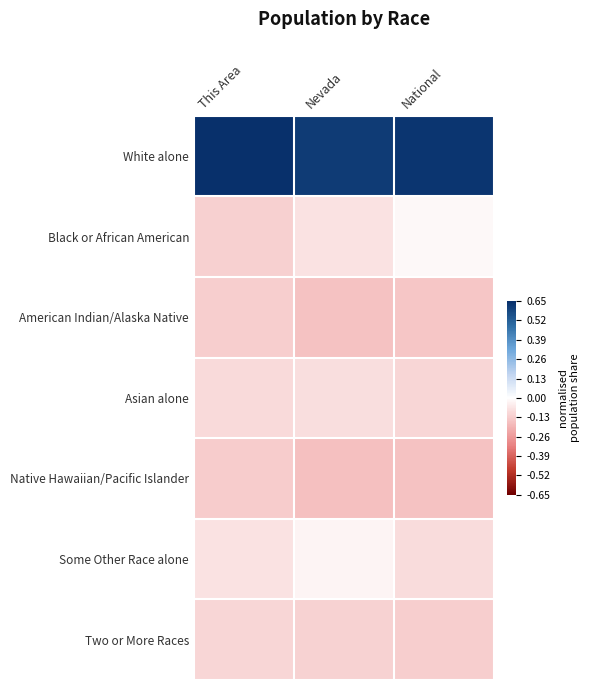

What is the difference between the highest and lowest values at National?

0.8